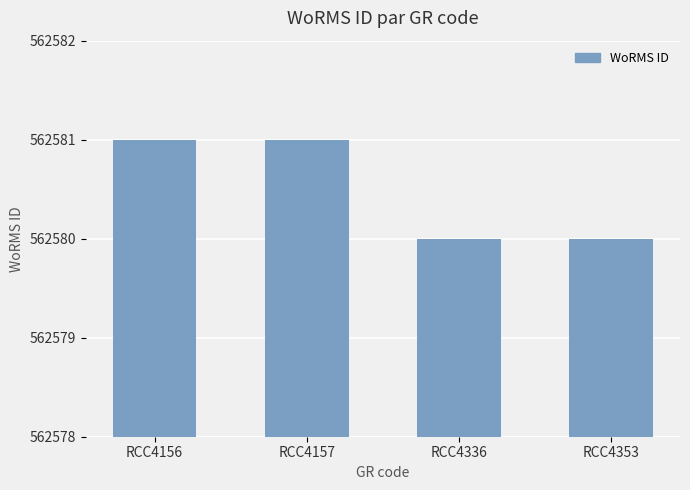

How many values are below 562581?

2